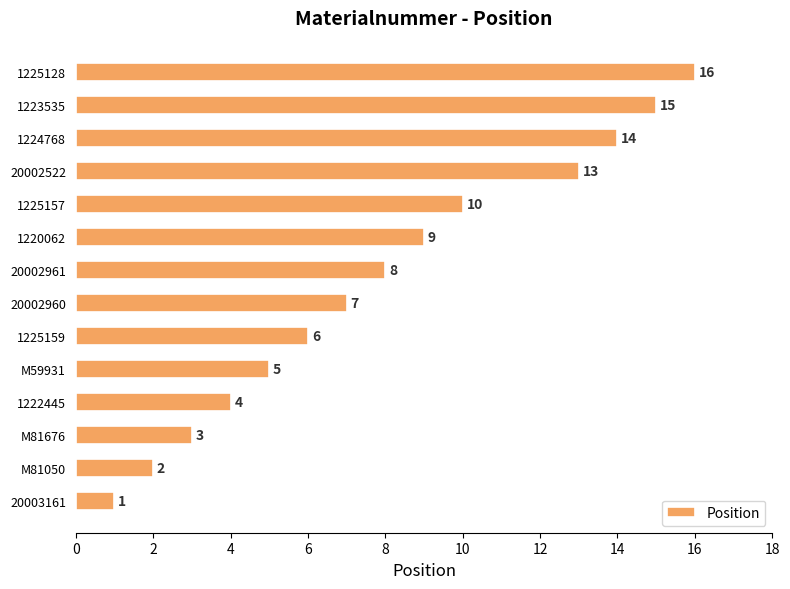

Are the bars horizontal?

Yes